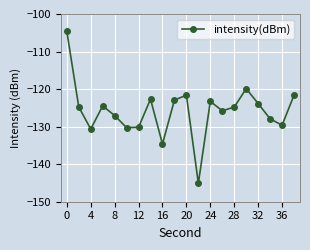

What is the maximum value shown in the chart?

-104.6